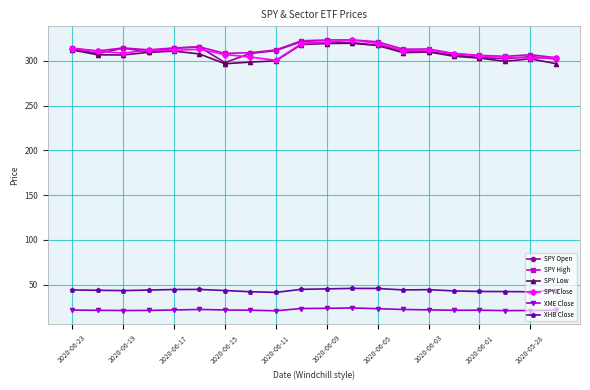

What is the value of the SPY Close point at the 19th from the left?

303.0